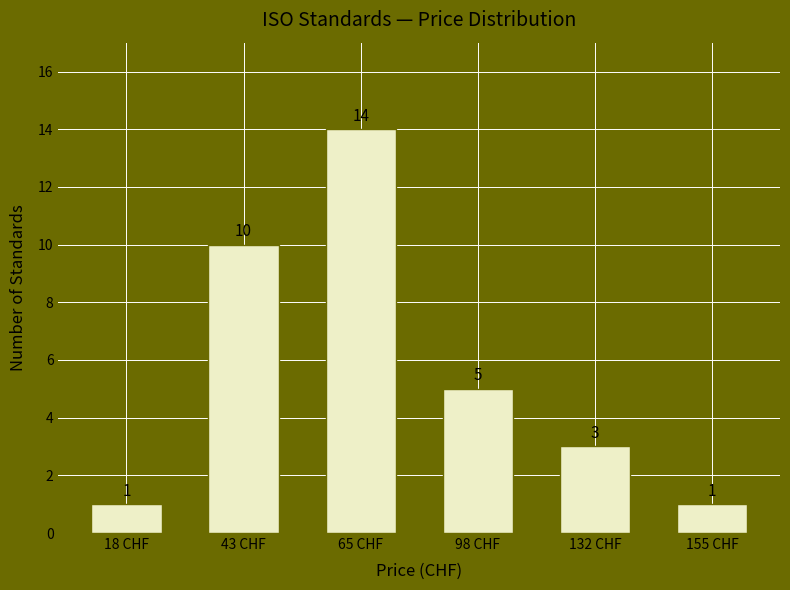

Reading left to right, extract all data points from this chart.

18 CHF=1	43 CHF=10	65 CHF=14	98 CHF=5	132 CHF=3	155 CHF=1